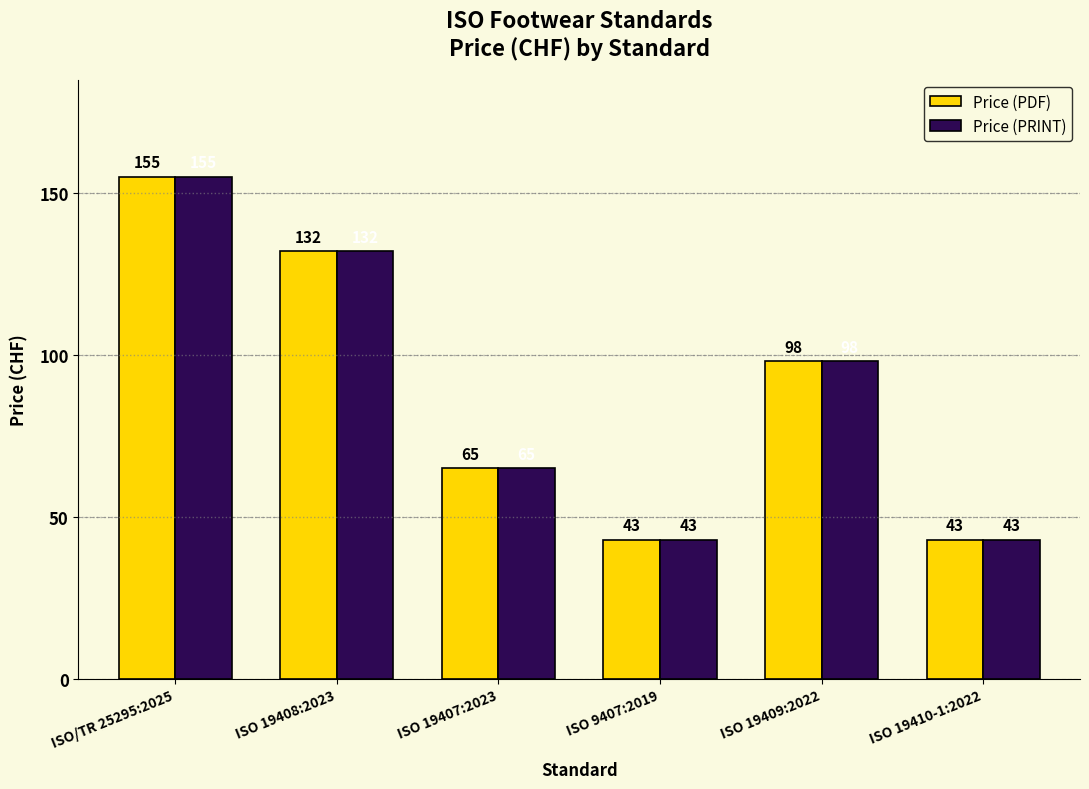

How many series are shown in this chart?

2